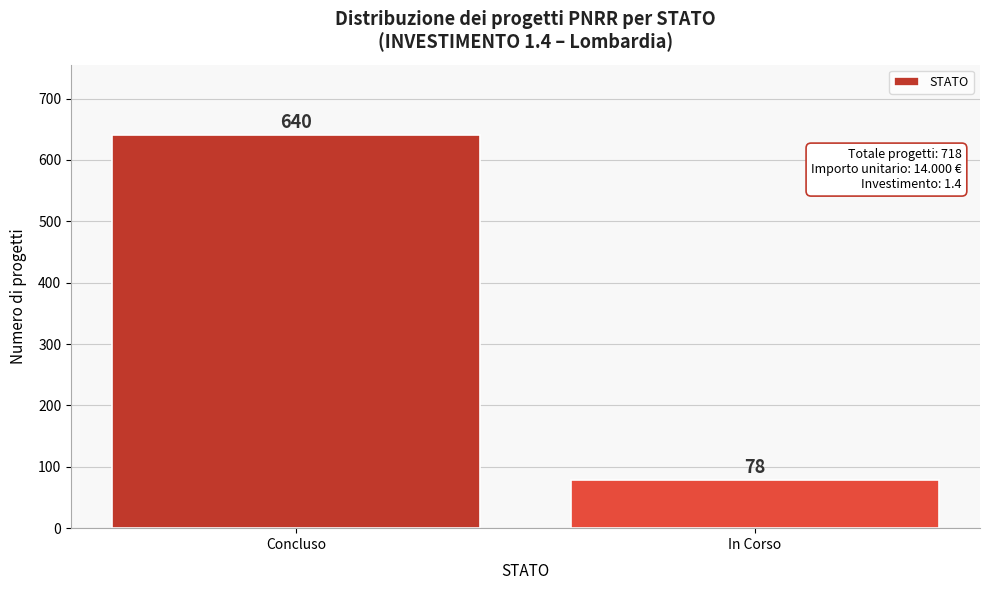

Reading right to left, transcribe all the data shown in this chart.

78	640